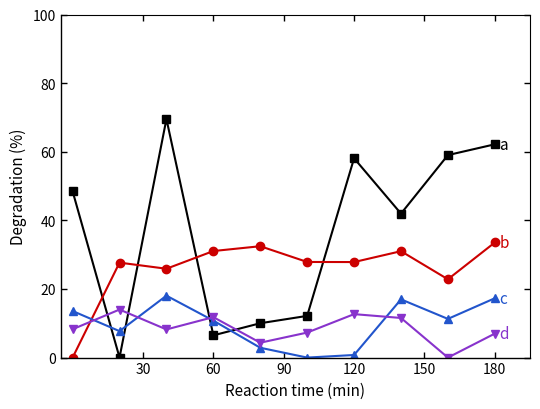

What is the maximum value shown in the chart?

69.5